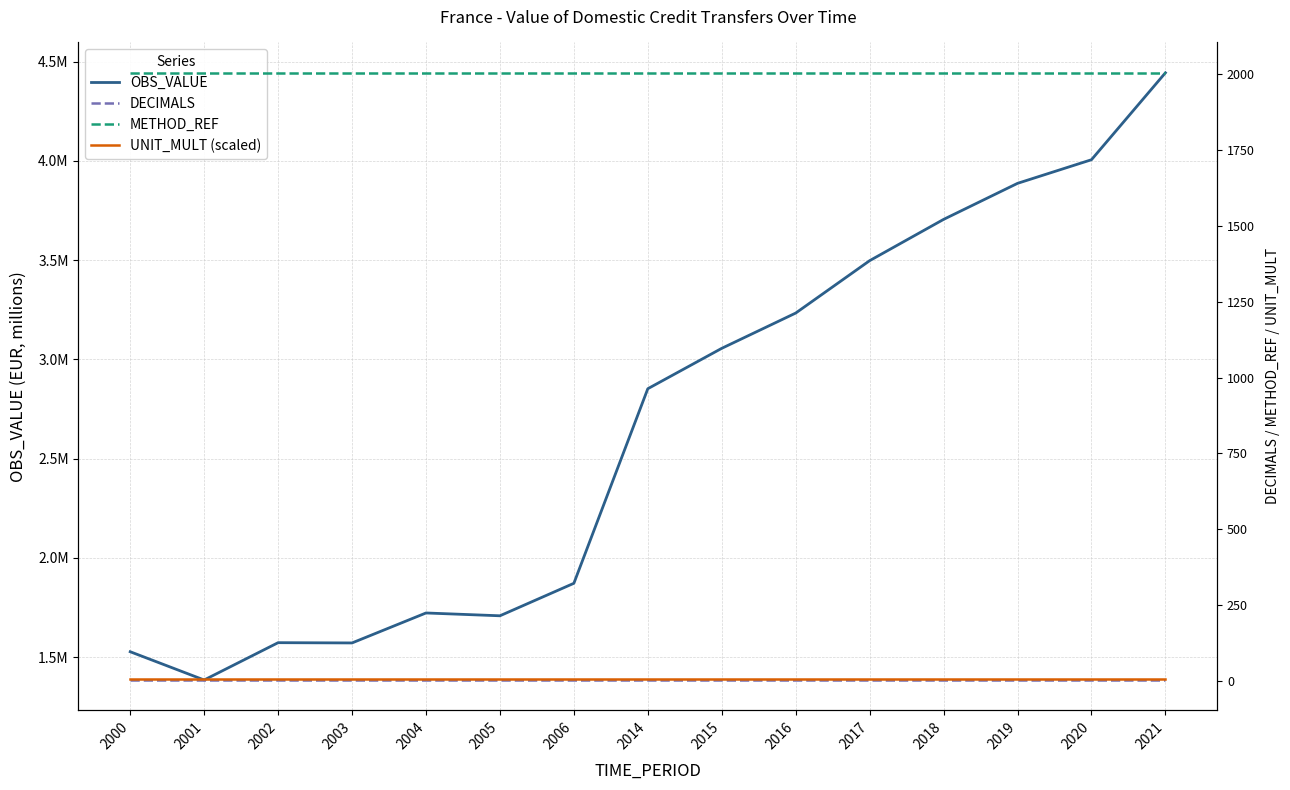

True or false: UNIT_MULT (scaled) and OBS_VALUE cross at least once.

False